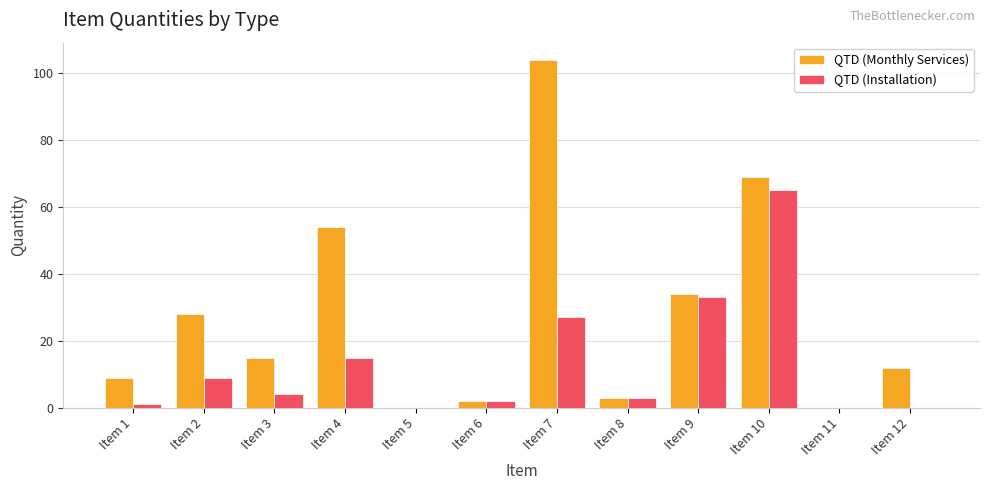

Reading left to right, transcribe all the data shown in this chart.

QTD (Monthly Services): Item 1=9	Item 2=28	Item 3=15	Item 4=54	Item 5=0	Item 6=2	Item 7=104	Item 8=3	Item 9=34	Item 10=69	Item 11=0	Item 12=12
QTD (Installation): Item 1=1	Item 2=9	Item 3=4	Item 4=15	Item 5=0	Item 6=2	Item 7=27	Item 8=3	Item 9=33	Item 10=65	Item 11=0	Item 12=0